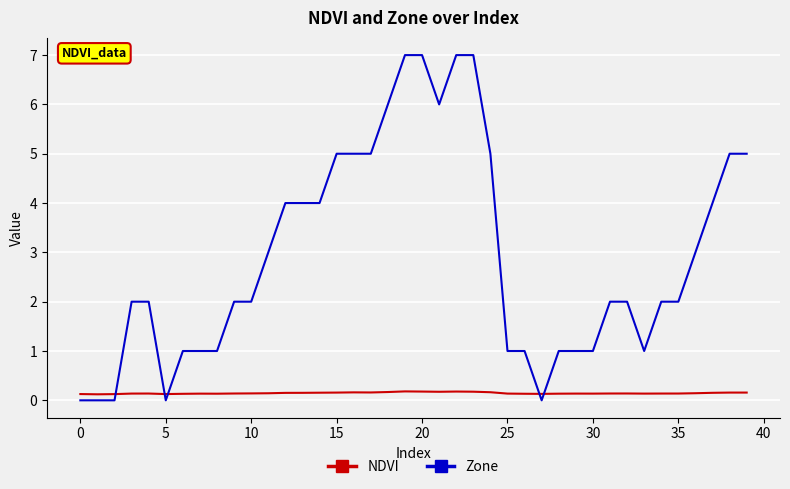

What is the average value of the NDVI series?

0.1